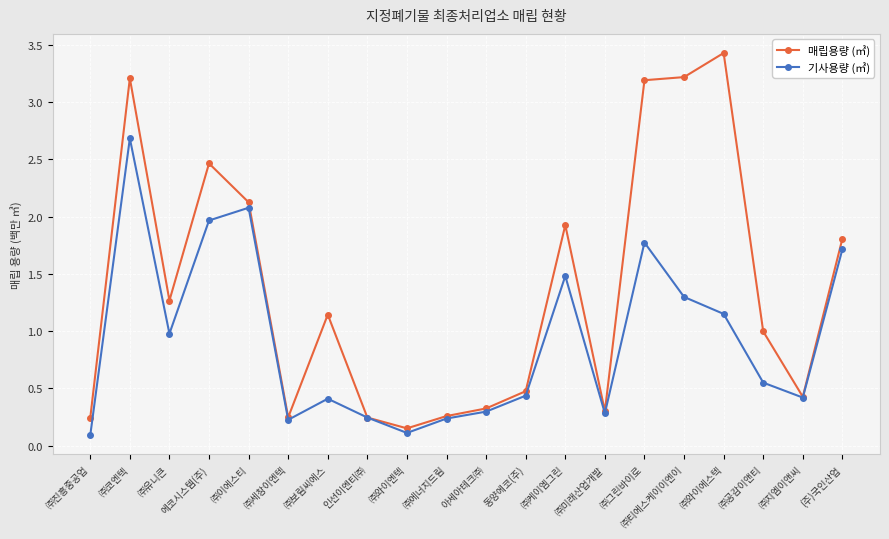

Rank the series by their average value, from lowest to highest.

기사용량 (㎥), 매립용량 (㎥)